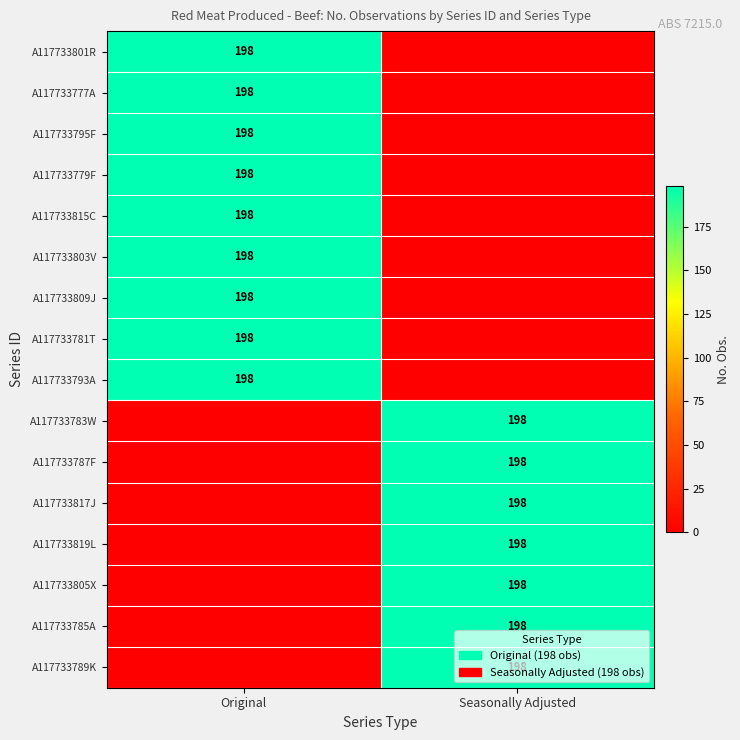

The value of A117733819L at Seasonally Adjusted is 344. True or false?

False